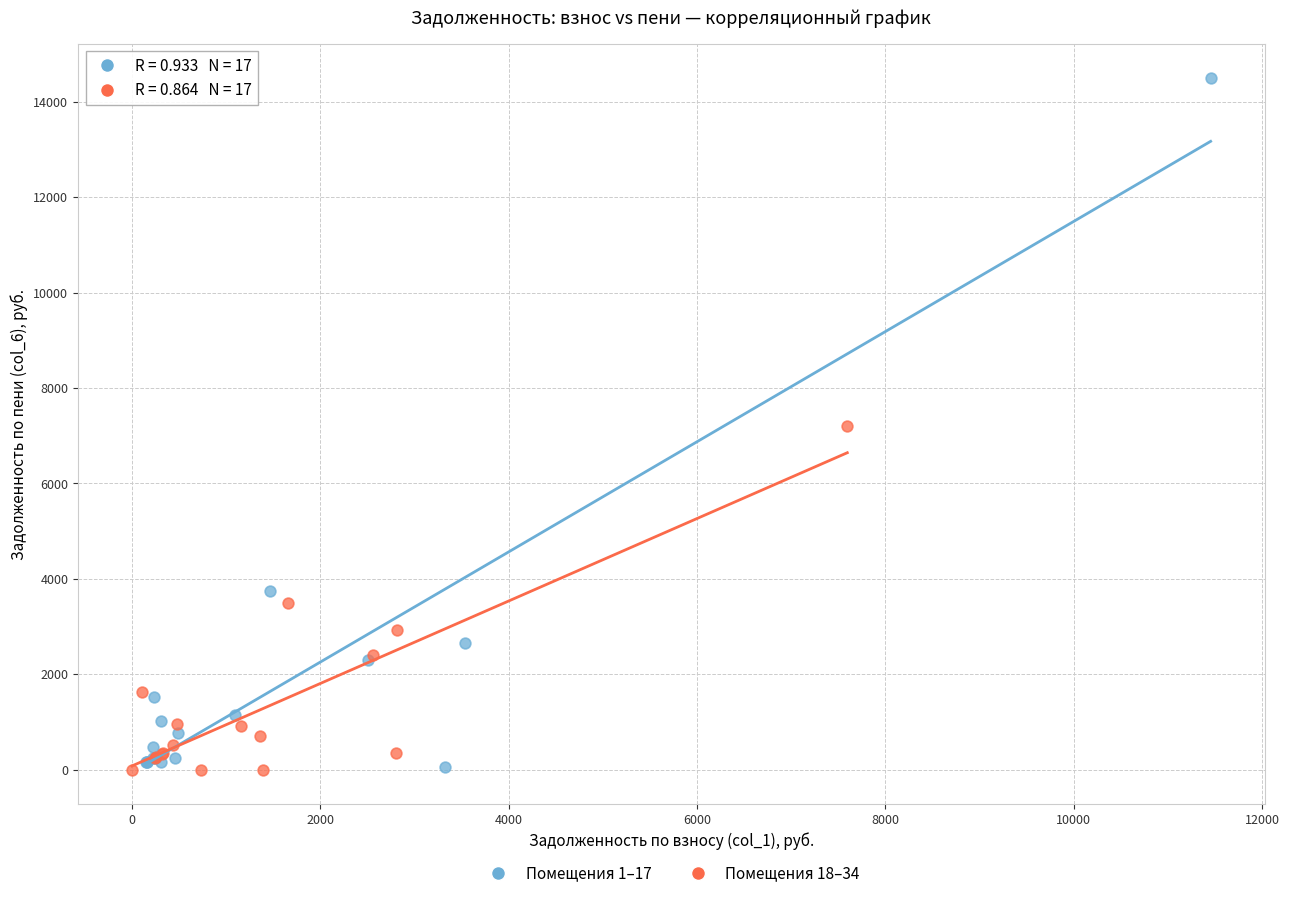

Which series contains the highest Y value?

Помещения 1–17